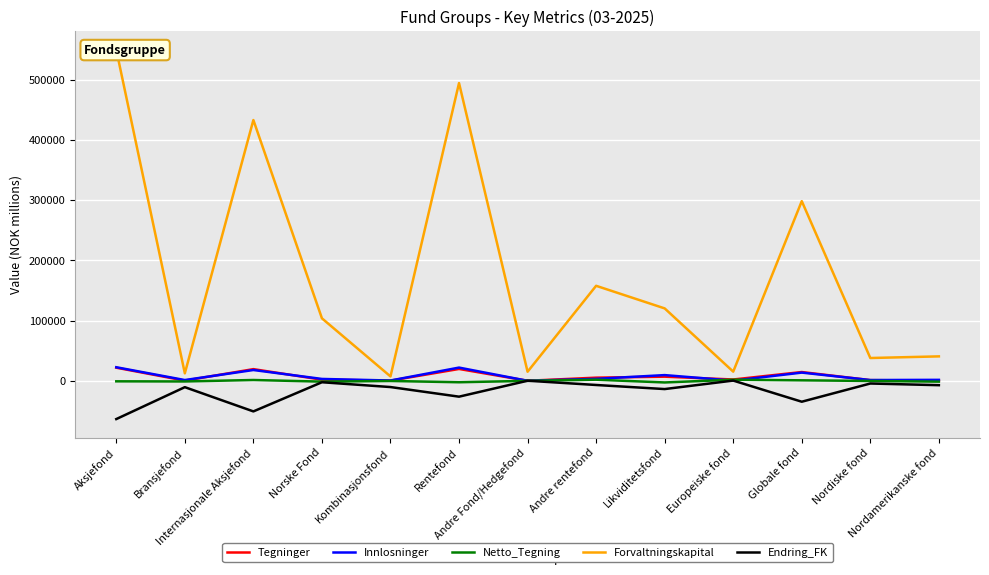

Which category has the lowest value in the Tegninger series?

Andre Fond/Hedgefond